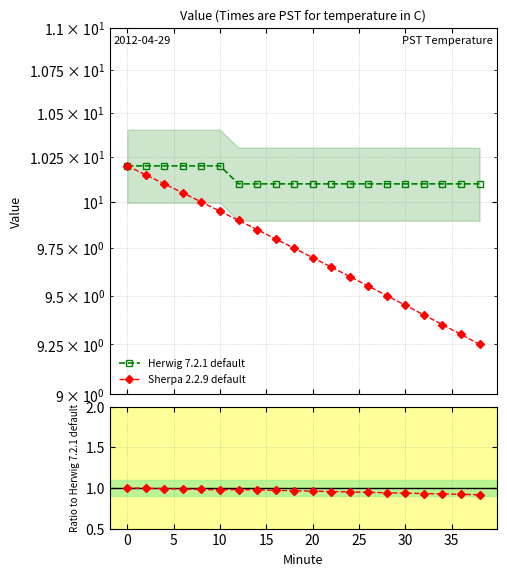

Count the Herwig 7.2.1 default values in the range 10 to 11.

20